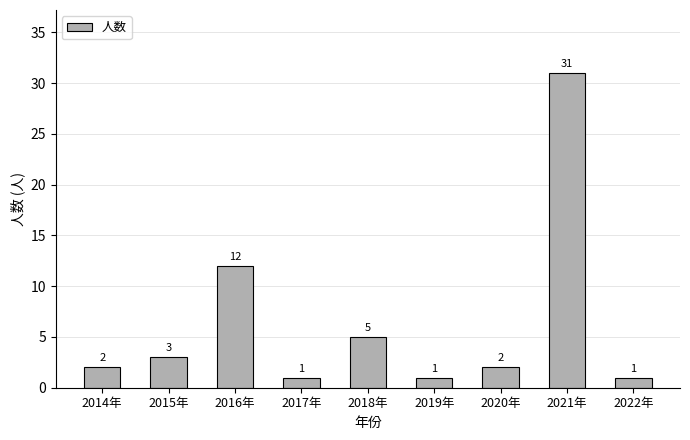

What is the approximate value at 2021年?

31